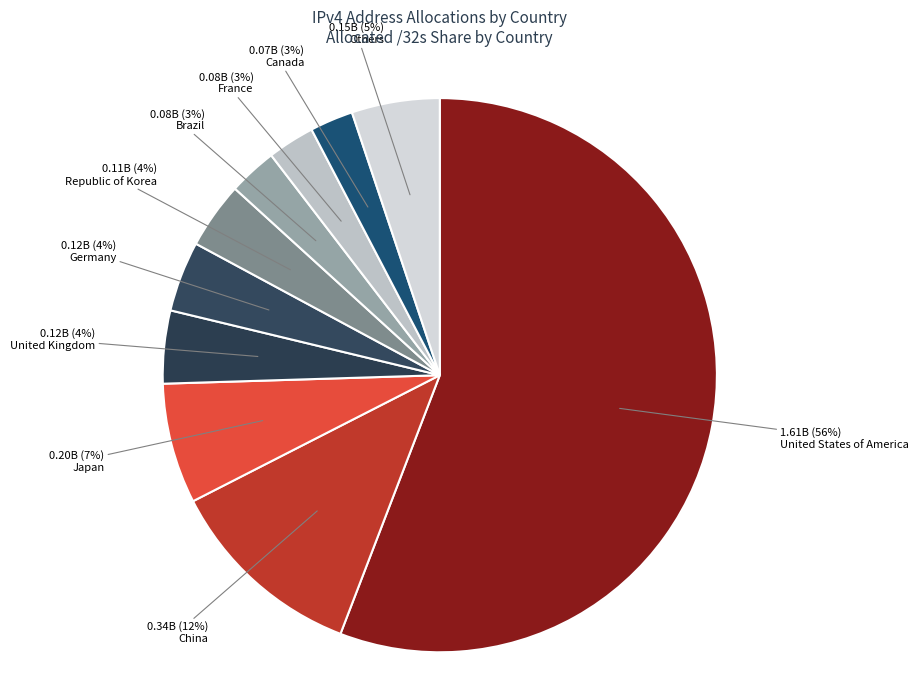

How many slices are in this pie chart?

10